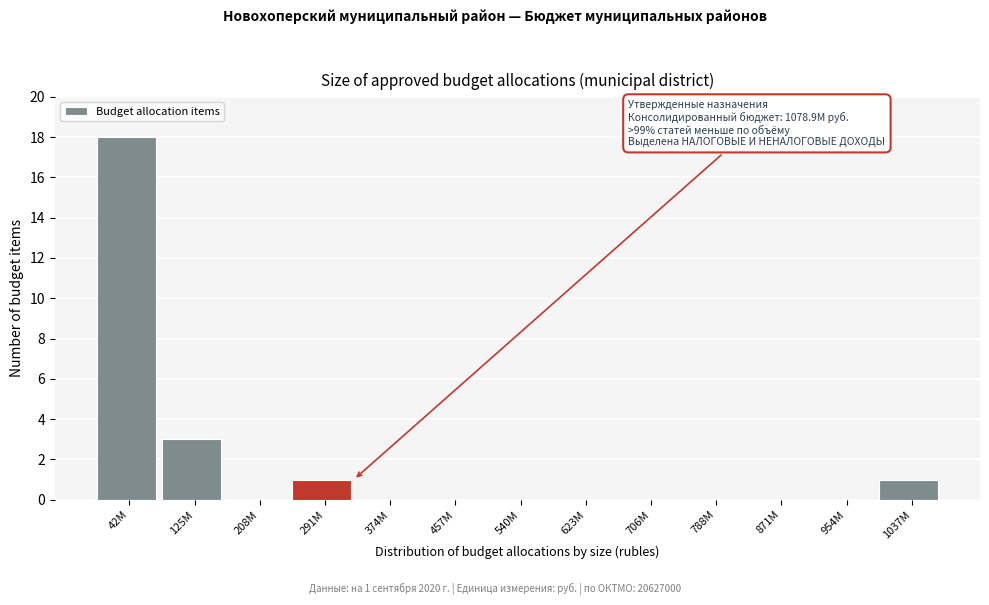

Reading left to right, what are all the values shown in this chart?

42M=18	125M=3	208M=0	291M=1	374M=0	457M=0	540M=0	623M=0	706M=0	788M=0	871M=0	954M=0	1037M=1